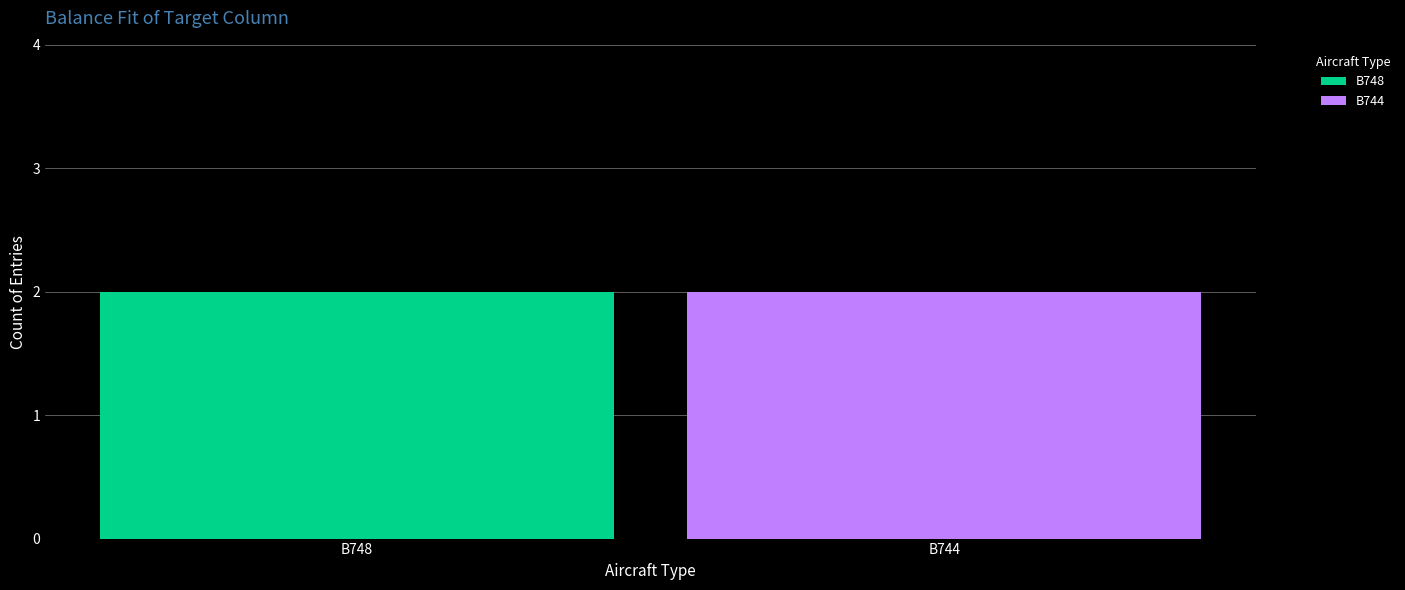

Between B744 and B748, which is larger?

B748